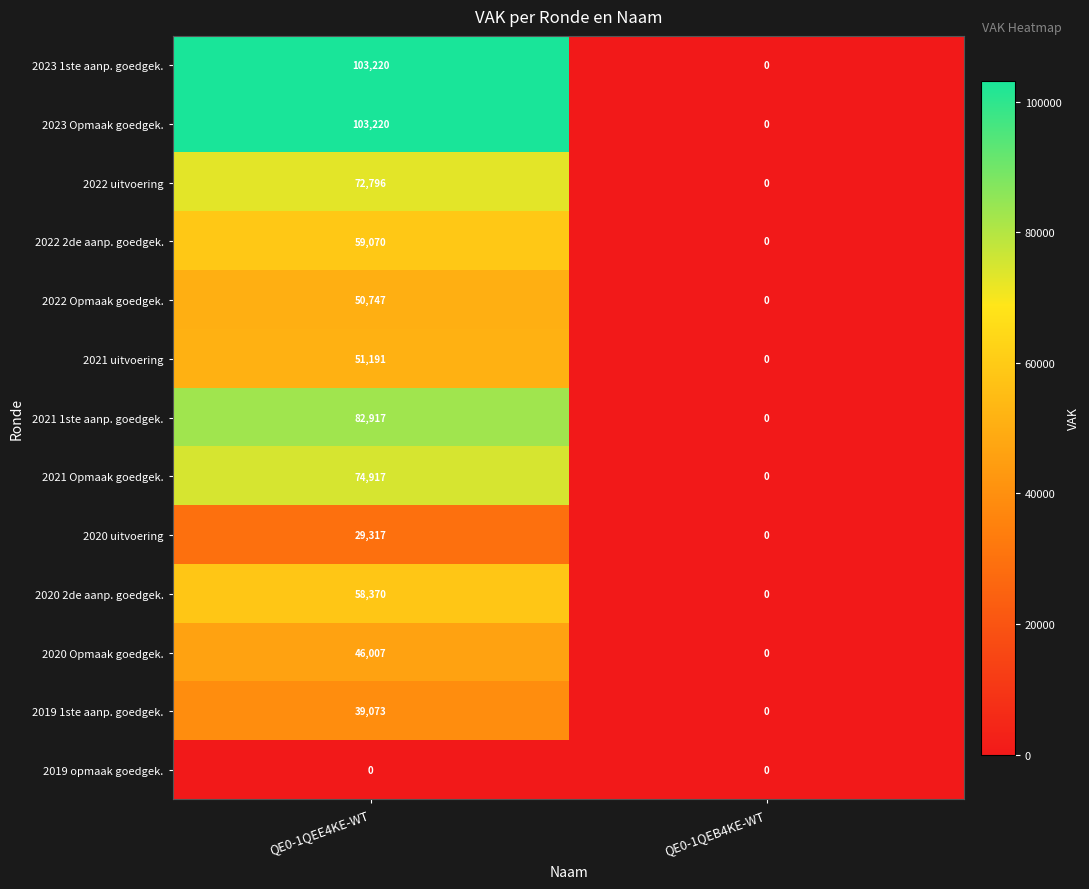

Where is 2021 Opmaak goedgek. nearest to the value 37458?

QE0-1QEB4KE-WT